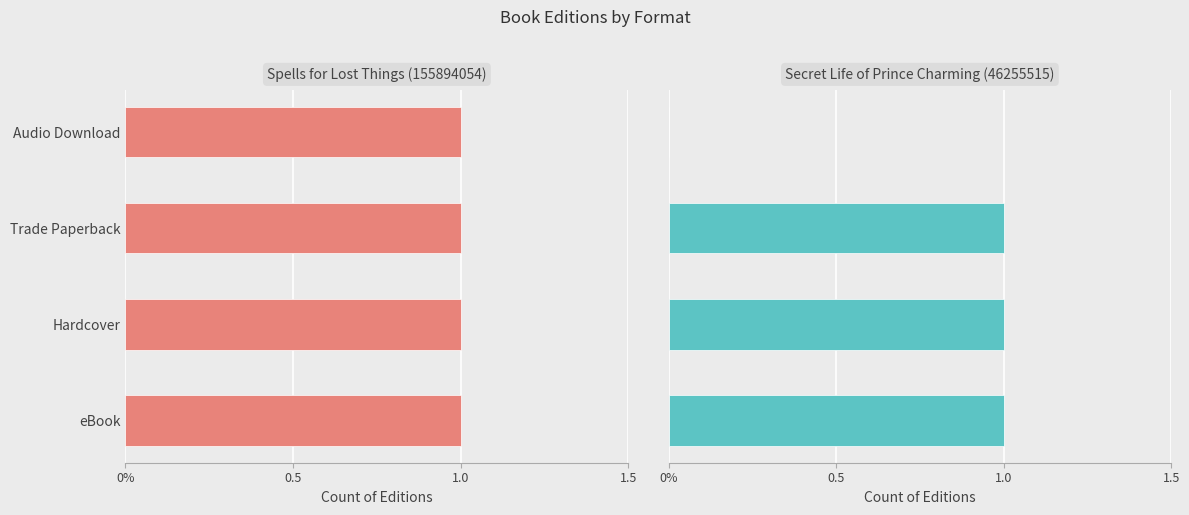

What is the sum of the Secret Life of Prince Charming (46255515) values at 0.5 and 1.0?

2.0